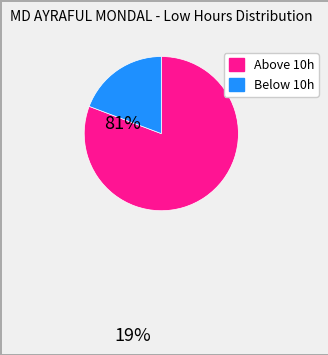

Does any single category account for the majority?

Yes